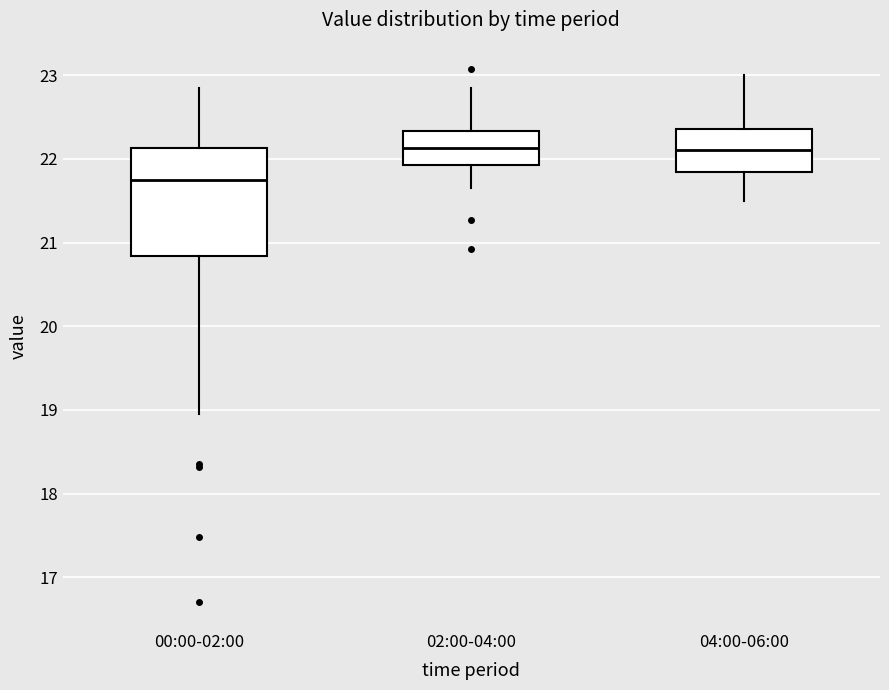

Reading left to right, read every box against the y-axis: the position of its median line, the range the box covers, and the ends of its whiskers. The values are not printed on the chart, so give them approximately, as read against the axis.

00:00-02:00: median 21.8, box 20.8 to 22.1, whiskers 19.0 to 22.9
02:00-04:00: median 22.1, box 21.9 to 22.3, whiskers 21.7 to 22.9
04:00-06:00: median 22.1, box 21.8 to 22.4, whiskers 21.5 to 23.0